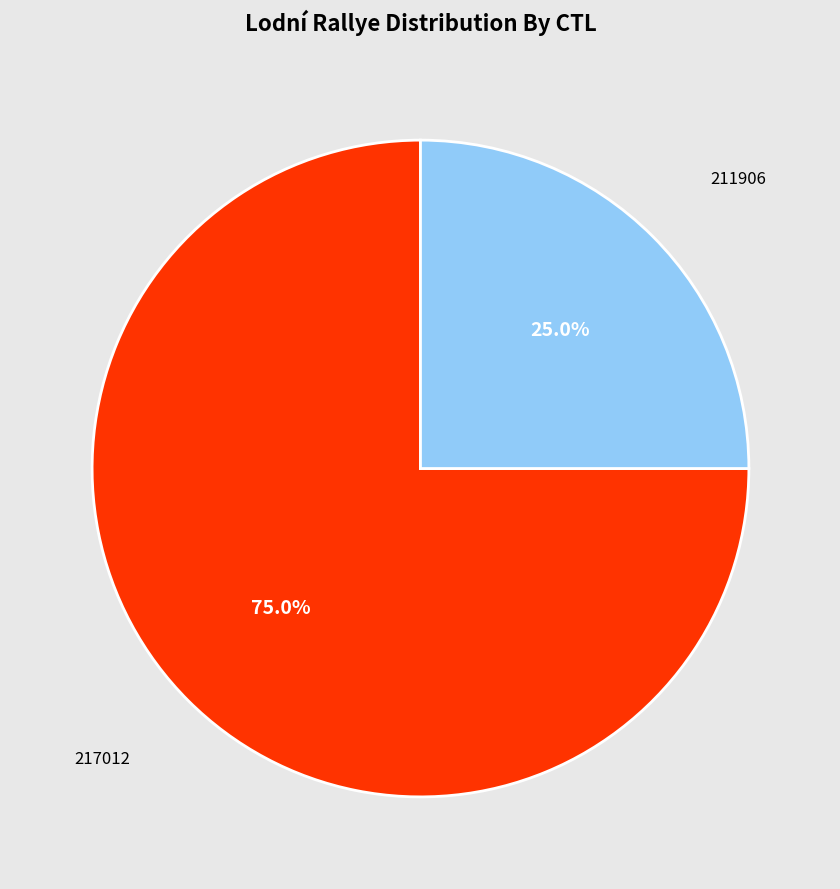

How many slices are in this pie chart?

2